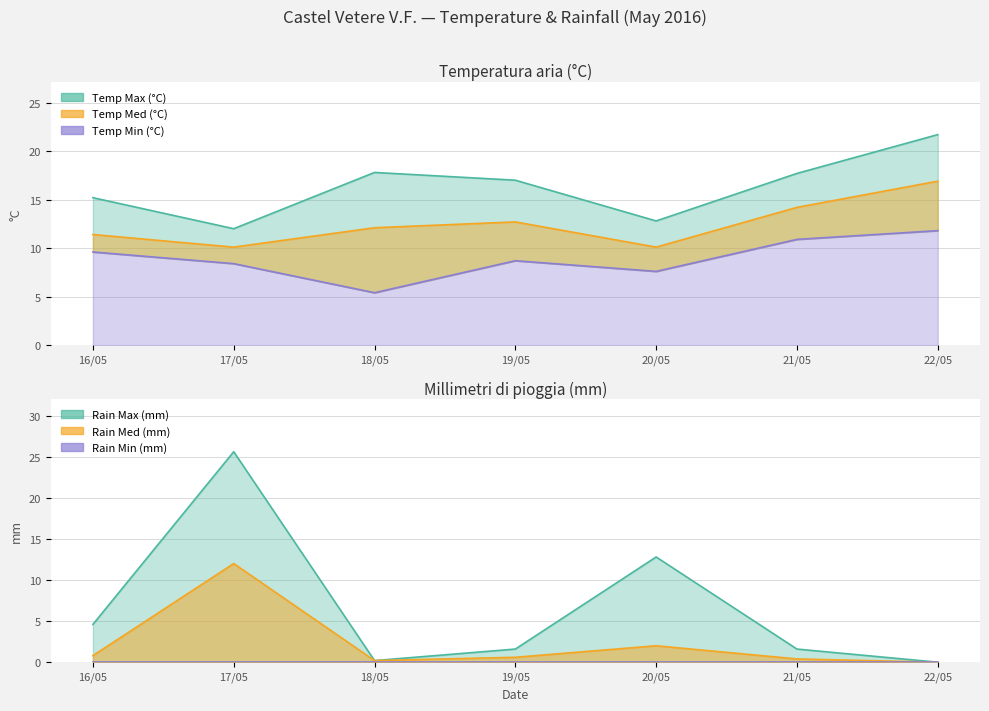

Which series has the largest total across all categories?

Temp Max (°C)